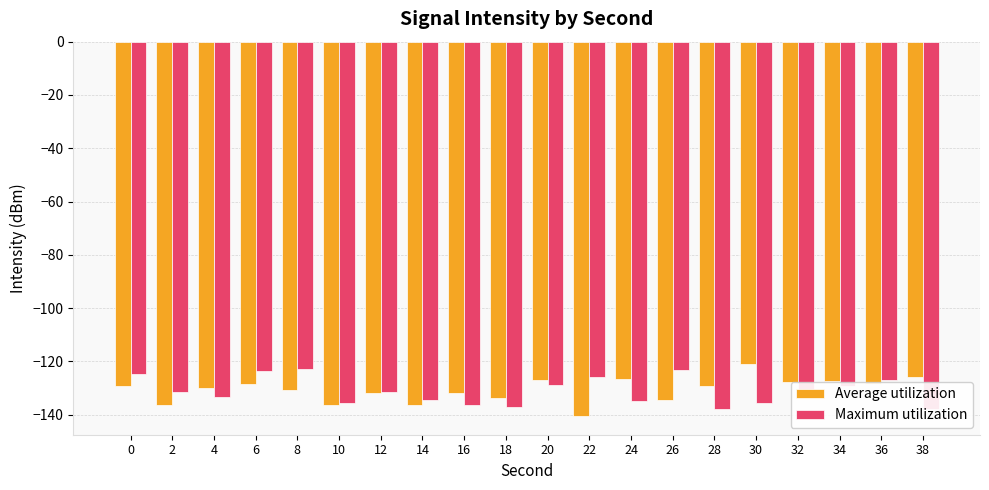

What is the spread (max minus min) of values at 38?

12.0